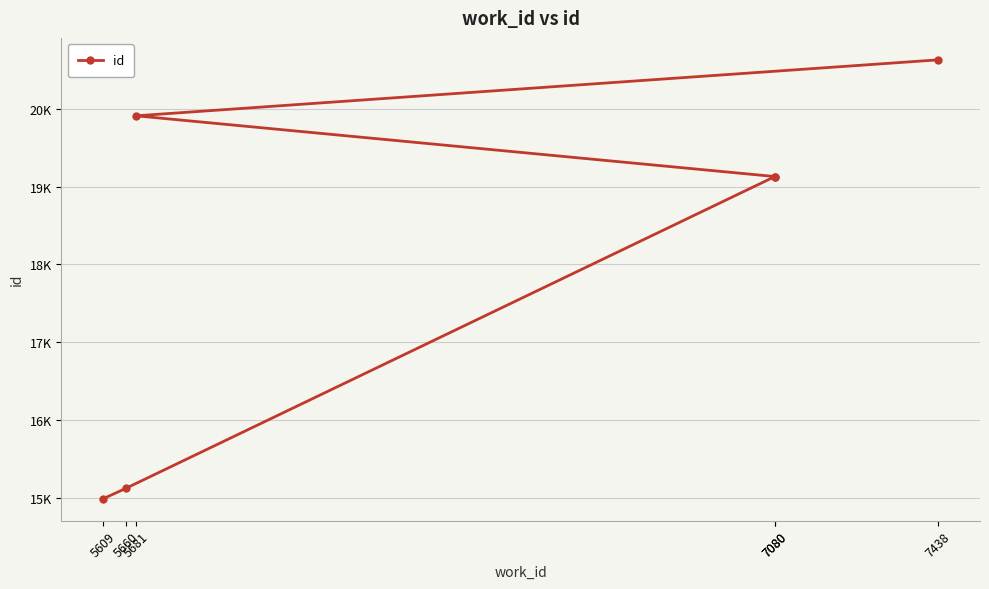

Reading left to right, what are all the values shown in this chart?

5609=14984	5660=15122	7080=19128	7080=19129	5681=19910	7438=20630